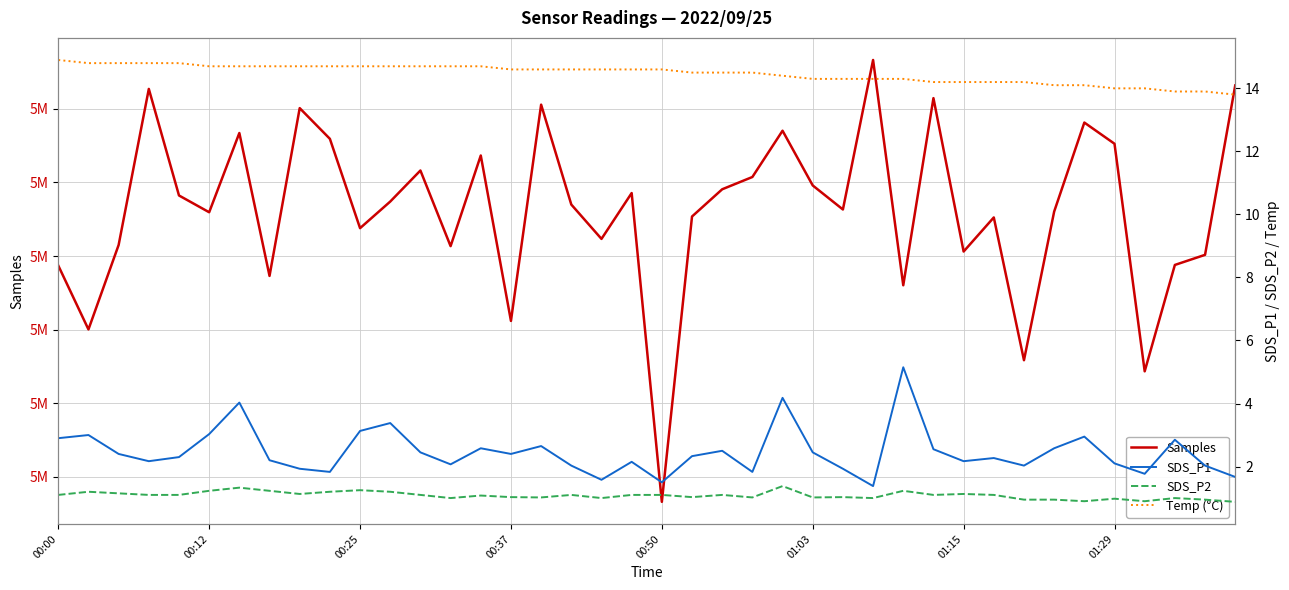

What is the approximate value of Temp (°C) at 32?

14.2